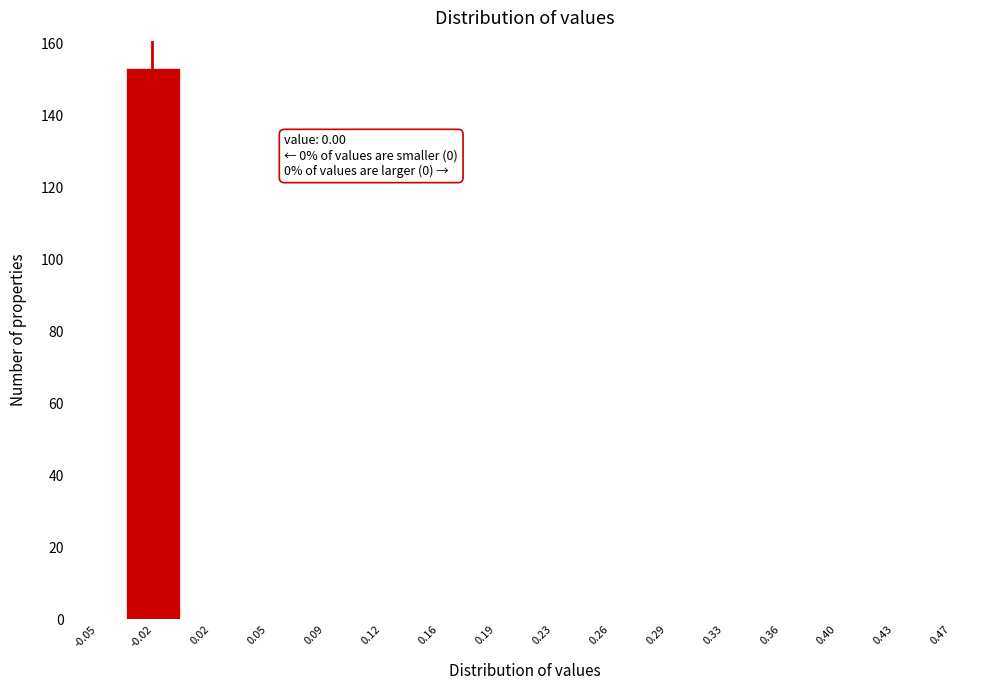

Reading left to right, what are all the values shown in this chart?

-0.05=0	-0.02=153	0.02=0	0.05=0	0.09=0	0.12=0	0.16=0	0.19=0	0.23=0	0.26=0	0.29=0	0.33=0	0.36=0	0.40=0	0.43=0	0.47=0